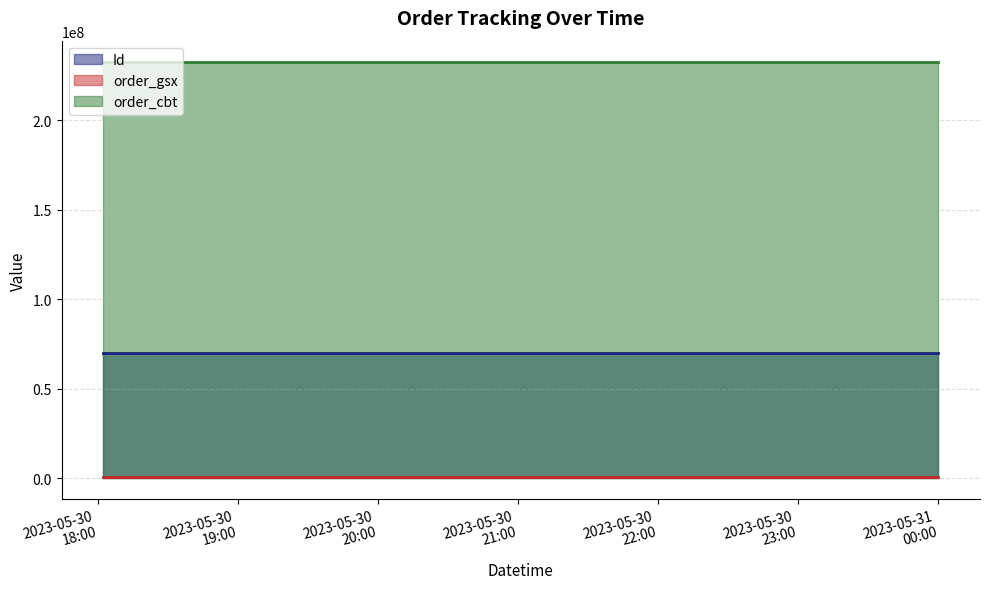

The value of Id at 2023-05-31 00:00:00 is 69859871. True or false?

True